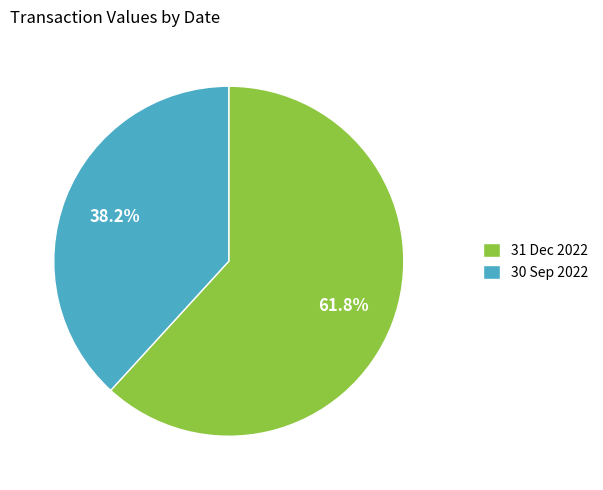

Does 30 Sep 2022 account for over 50% of the chart?

No